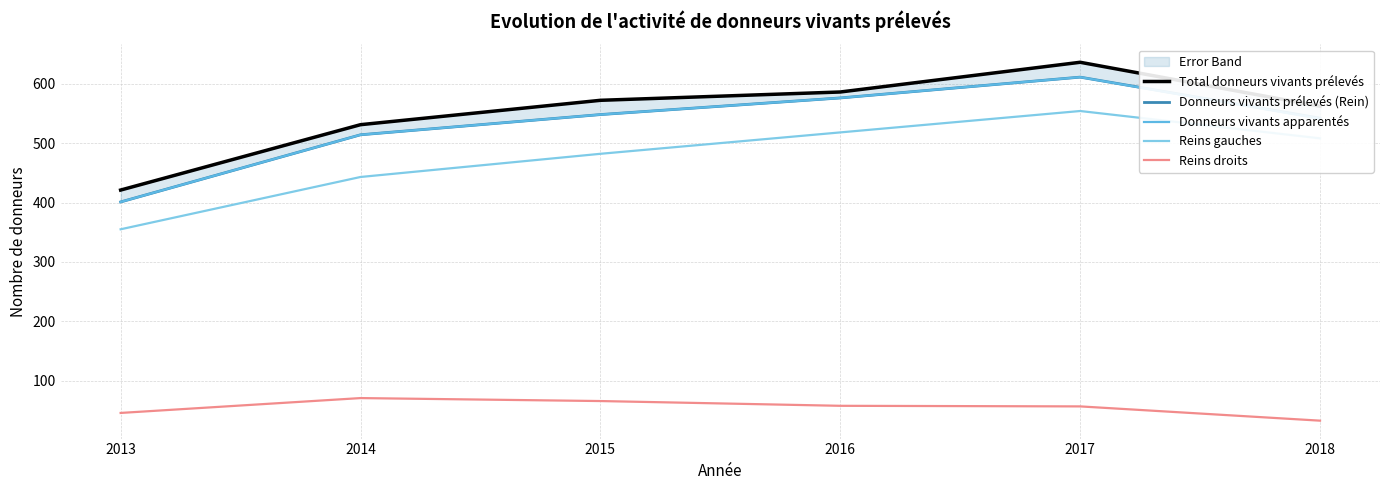

Does the chart display data point markers on the line(s)?

No